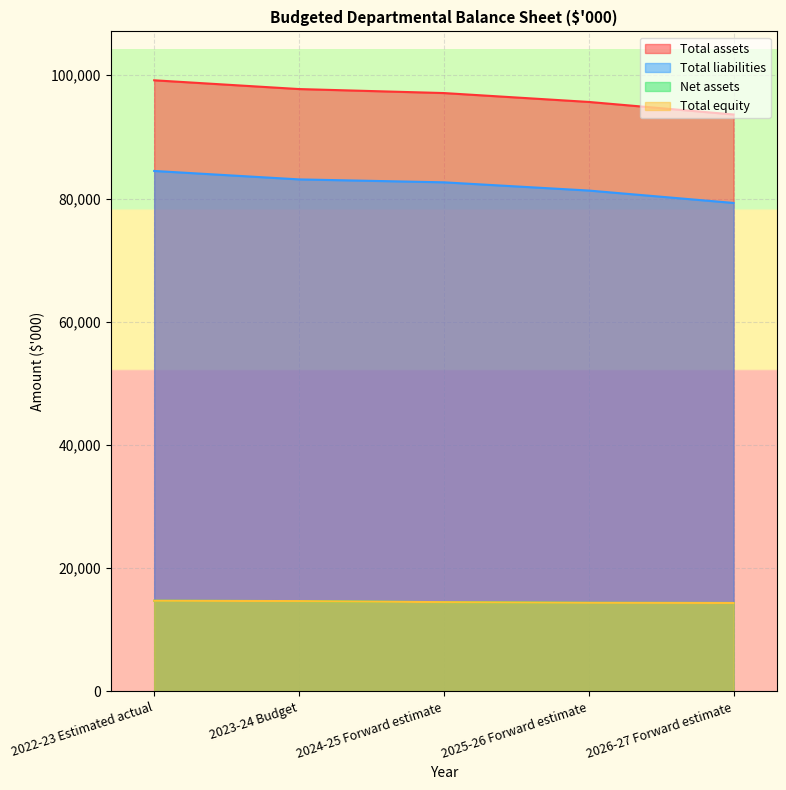

Which has a higher value, 2023-24 Budget or 2025-26 Forward estimate?

2023-24 Budget